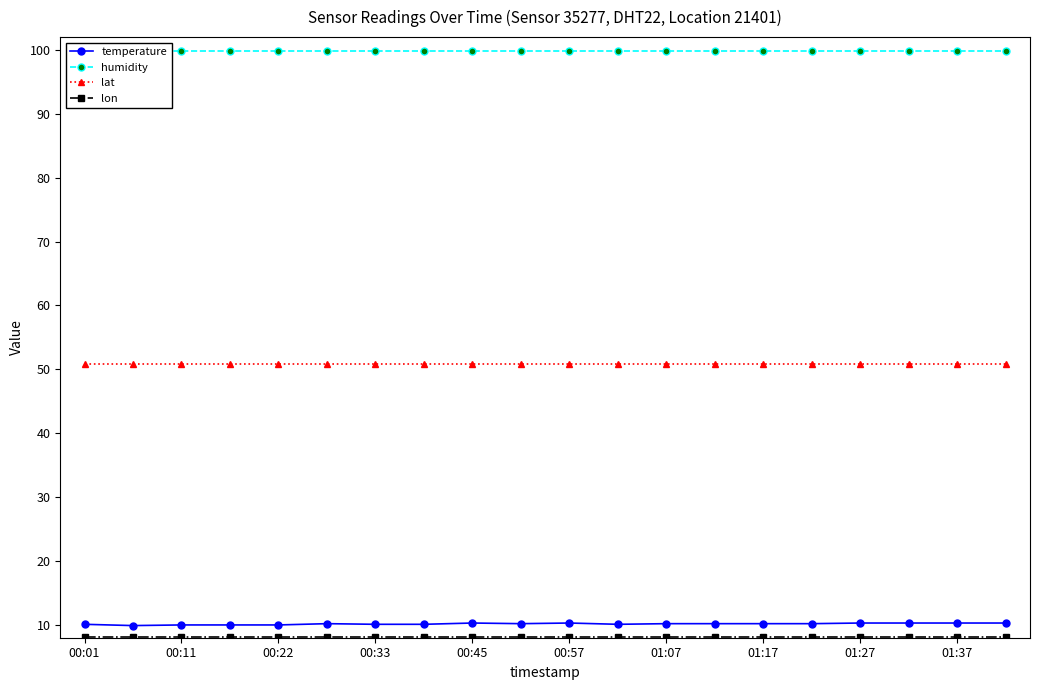

What is the sum of all lat values?

1017.6